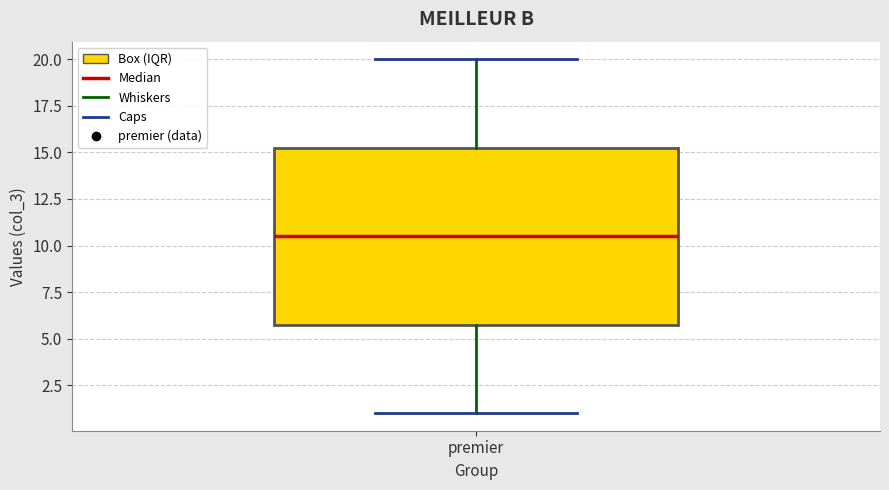

Read this box plot against the y-axis: the position of the median line, the range covered by the box, and the ends of both whiskers. The values are not printed on the chart, so give them approximately, as read against the axis.

median 10.5, box 6.0 to 15.5, whiskers 1.0 to 20.0